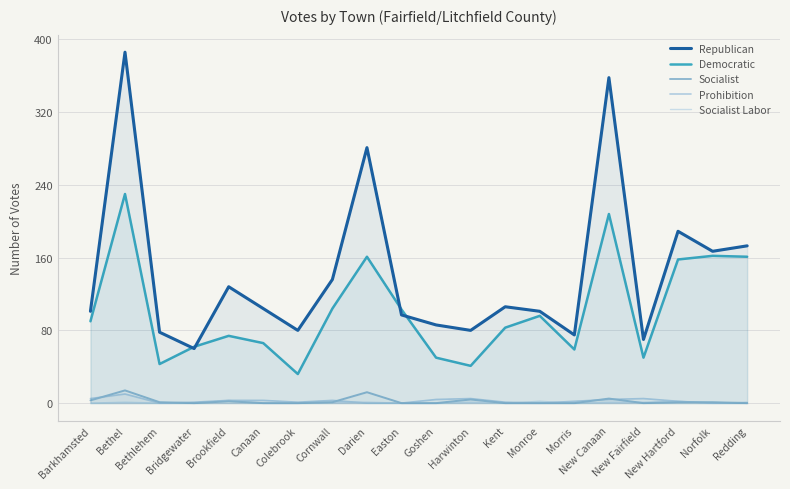

How many interior local valleys does the Socialist Labor series have?

3